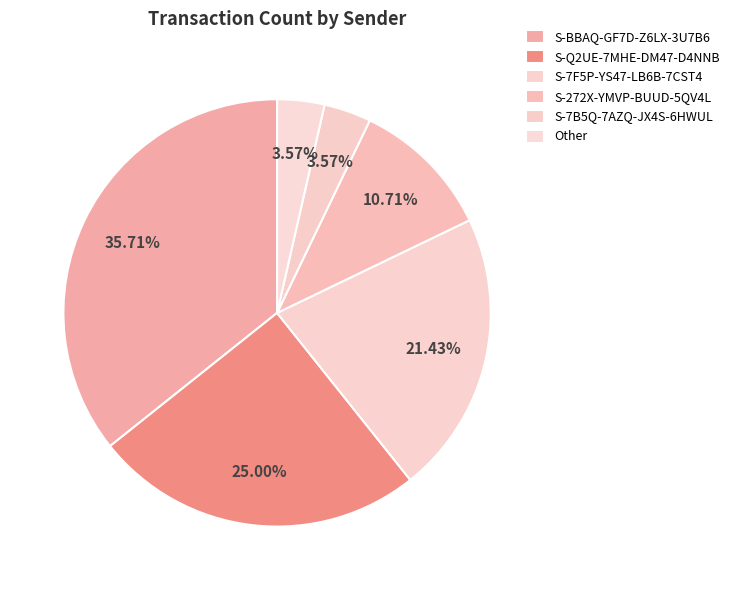

To the nearest percent, what is the average slice percentage?

17%